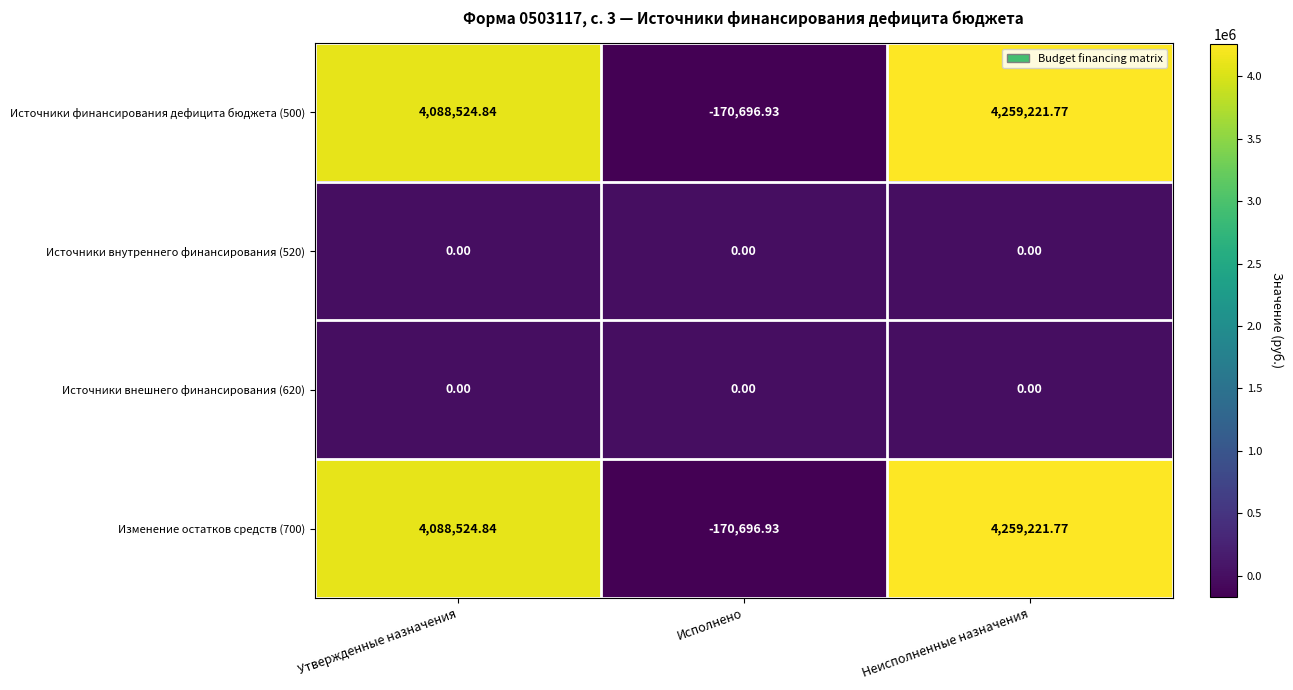

At which label is Источники финансирования дефицита бюджета (500) closest to 2044262?

Утвержденные назначения